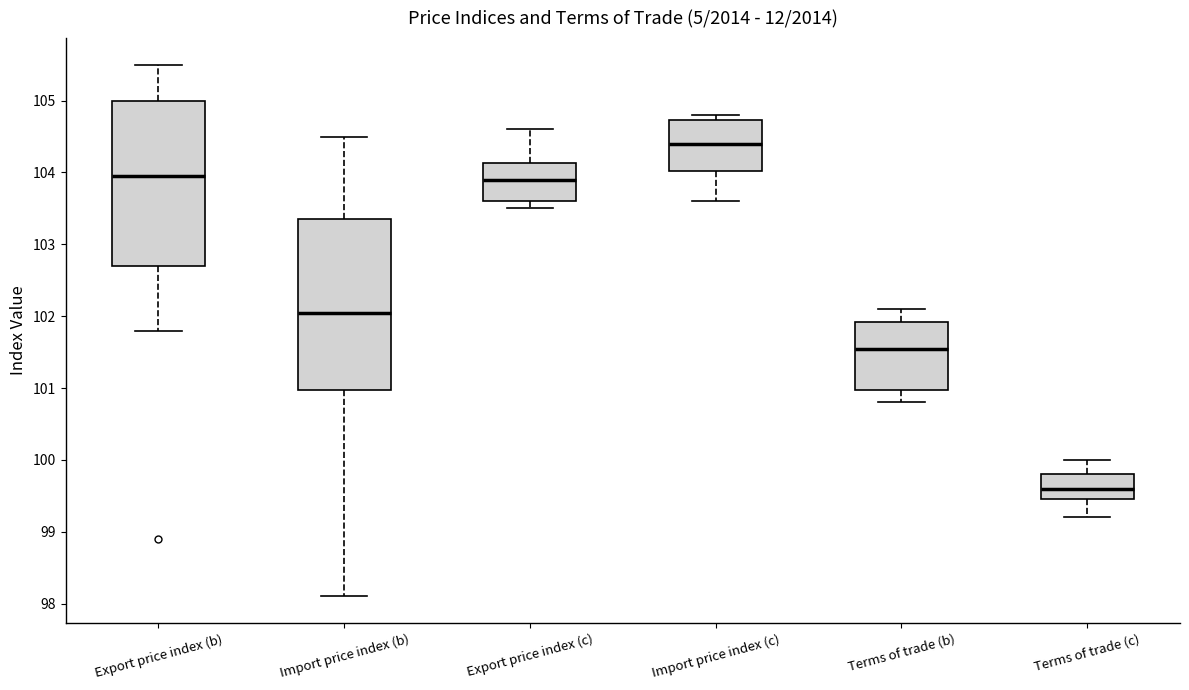

Reading left to right, read every box against the y-axis: the position of its median line, the range the box covers, and the ends of its whiskers. The values are not printed on the chart, so give them approximately, as read against the axis.

Export price index (b): median 104.0, box 102.7 to 105.0, whiskers 101.8 to 105.5
Import price index (b): median 102.1, box 101.0 to 103.4, whiskers 98.1 to 104.5
Export price index (c): median 103.9, box 103.6 to 104.1, whiskers 103.5 to 104.6
Import price index (c): median 104.4, box 104.0 to 104.7, whiskers 103.6 to 104.8
Terms of trade (b): median 101.6, box 101.0 to 101.9, whiskers 100.8 to 102.1
Terms of trade (c): median 99.6, box 99.5 to 99.8, whiskers 99.2 to 100.0